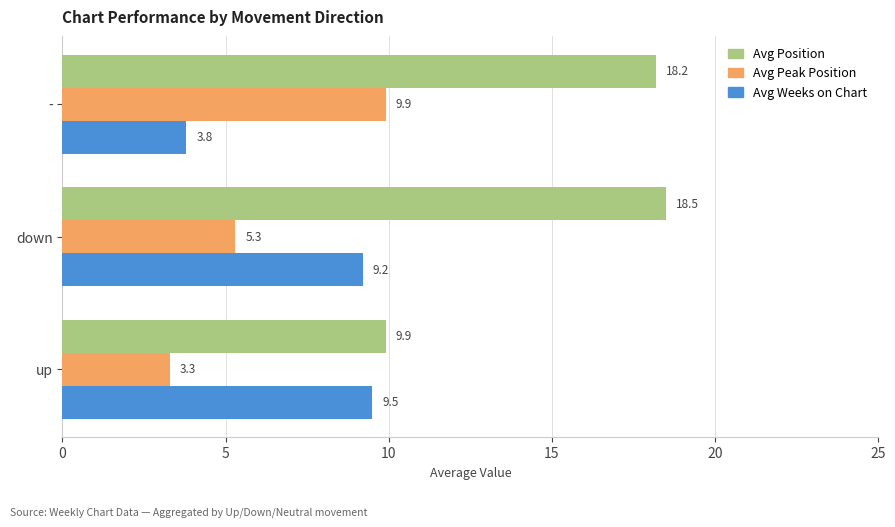

At which category is the sum across all series the highest?

down